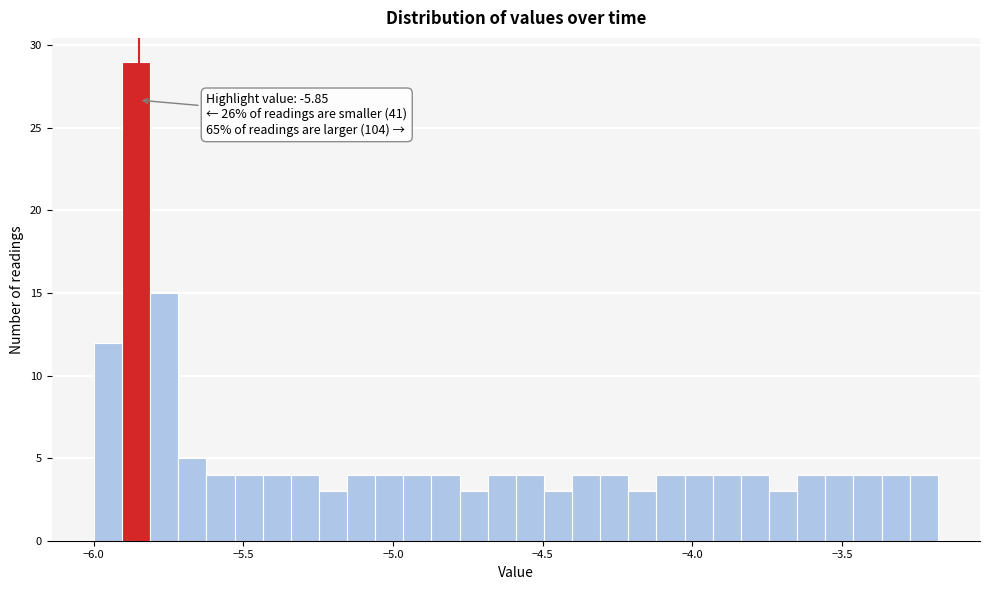

Read against the x-axis, roughly where is the centre of the tallest bar?

-5.85